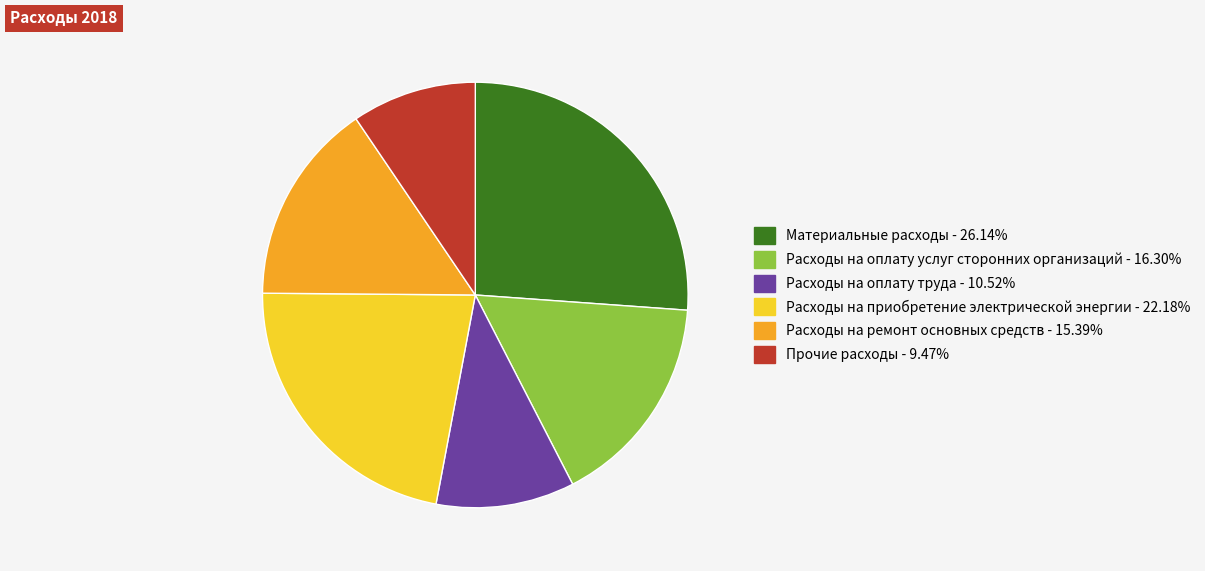

Which category has the smallest portion of the pie?

Прочие расходы